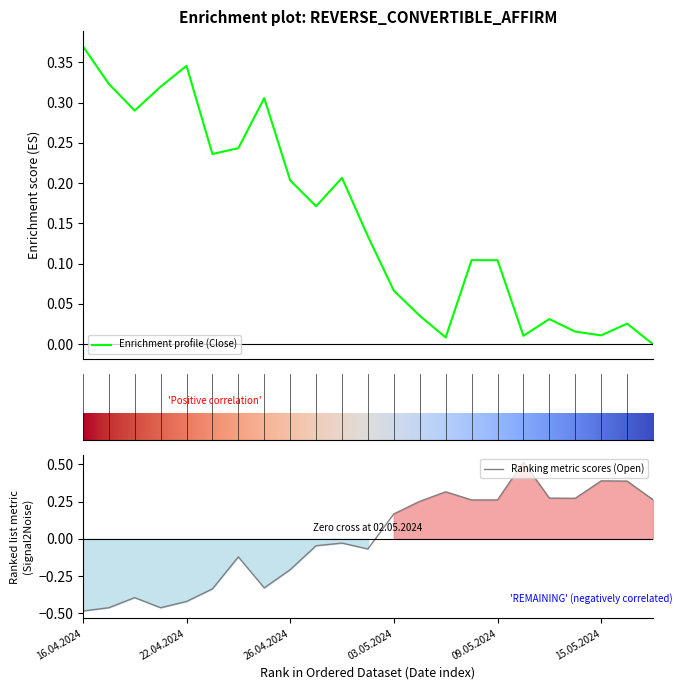

Is this an area chart (filled region under the line)?

No